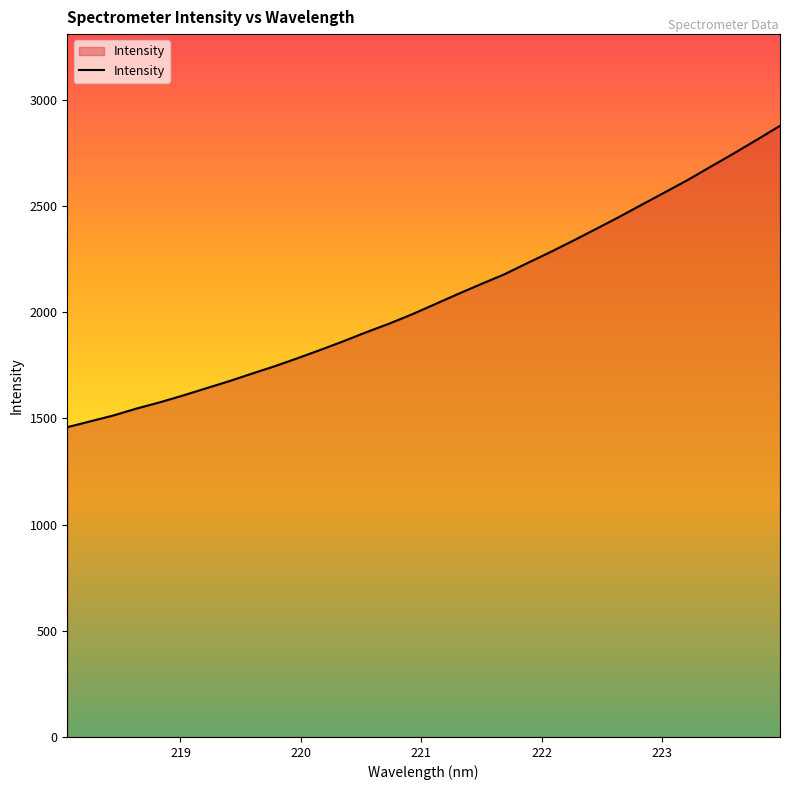

What is the smallest value displayed?

1458.3